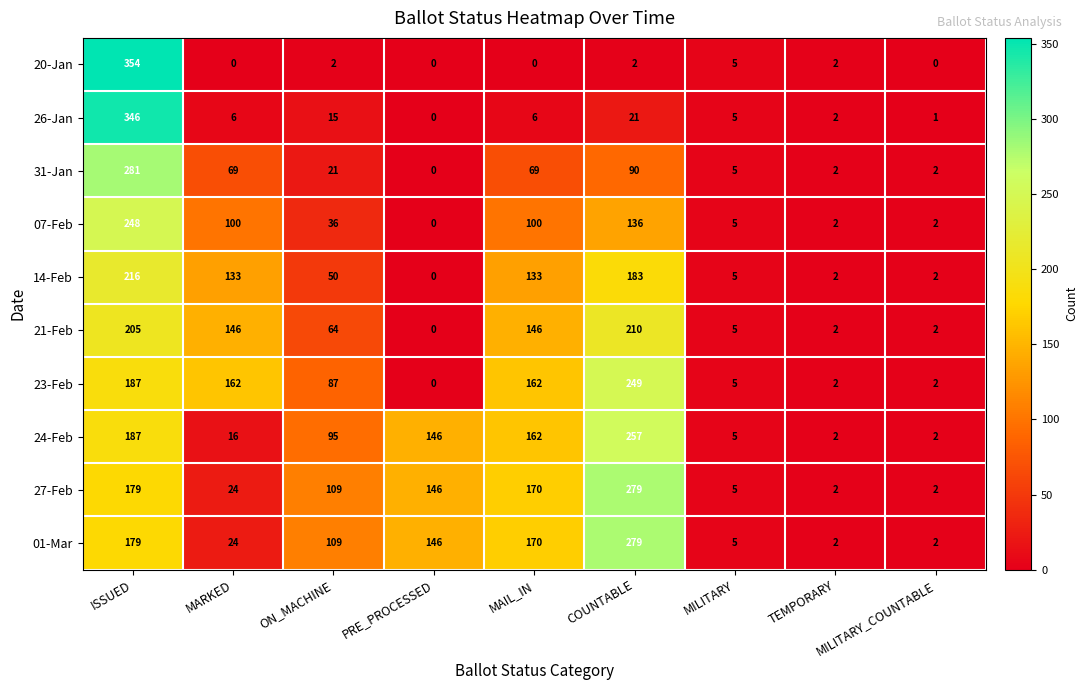

What is the maximum value shown in the chart?

354